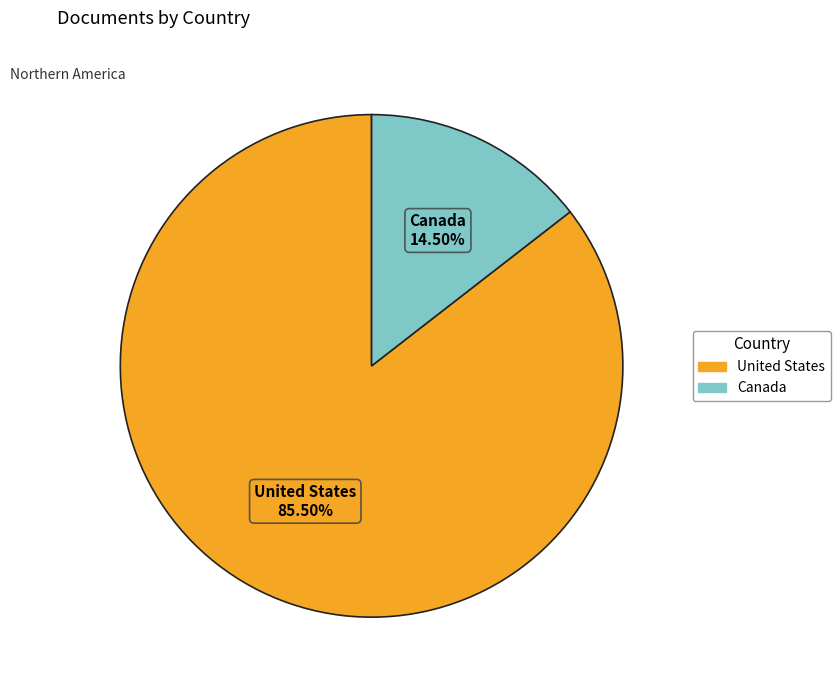

Which category has the smallest portion of the pie?

Canada